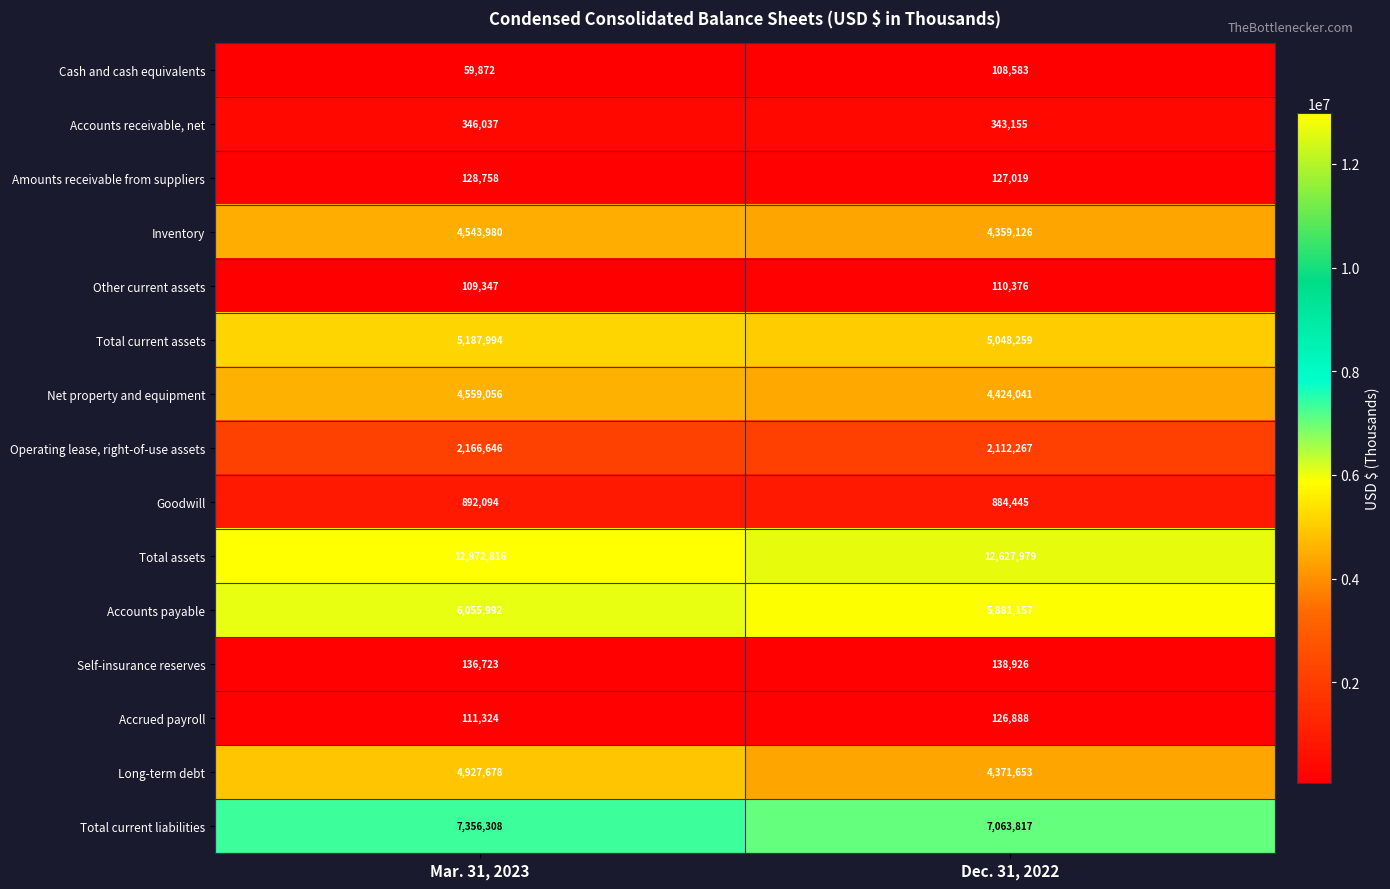

Reading left to right, transcribe all the data shown in this chart.

Cash and cash equivalents: Mar. 31, 2023=59872	Dec. 31, 2022=108583
Accounts receivable, net: Mar. 31, 2023=346037	Dec. 31, 2022=343155
Amounts receivable from suppliers: Mar. 31, 2023=128758	Dec. 31, 2022=127019
Inventory: Mar. 31, 2023=4543980	Dec. 31, 2022=4359126
Other current assets: Mar. 31, 2023=109347	Dec. 31, 2022=110376
Total current assets: Mar. 31, 2023=5187994	Dec. 31, 2022=5048259
Net property and equipment: Mar. 31, 2023=4559056	Dec. 31, 2022=4424041
Operating lease, right-of-use assets: Mar. 31, 2023=2166646	Dec. 31, 2022=2112267
Goodwill: Mar. 31, 2023=892094	Dec. 31, 2022=884445
Total assets: Mar. 31, 2023=12972816	Dec. 31, 2022=12627979
Accounts payable: Mar. 31, 2023=6055992	Dec. 31, 2022=5881157
Self-insurance reserves: Mar. 31, 2023=136723	Dec. 31, 2022=138926
Accrued payroll: Mar. 31, 2023=111324	Dec. 31, 2022=126888
Long-term debt: Mar. 31, 2023=4927678	Dec. 31, 2022=4371653
Total current liabilities: Mar. 31, 2023=7356308	Dec. 31, 2022=7063817